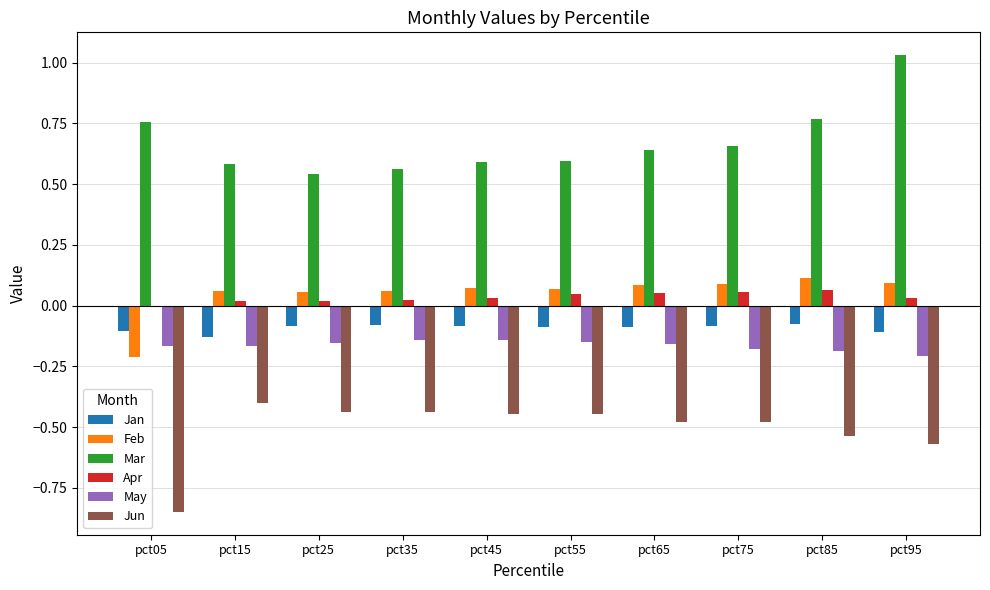

Are the bars horizontal?

No